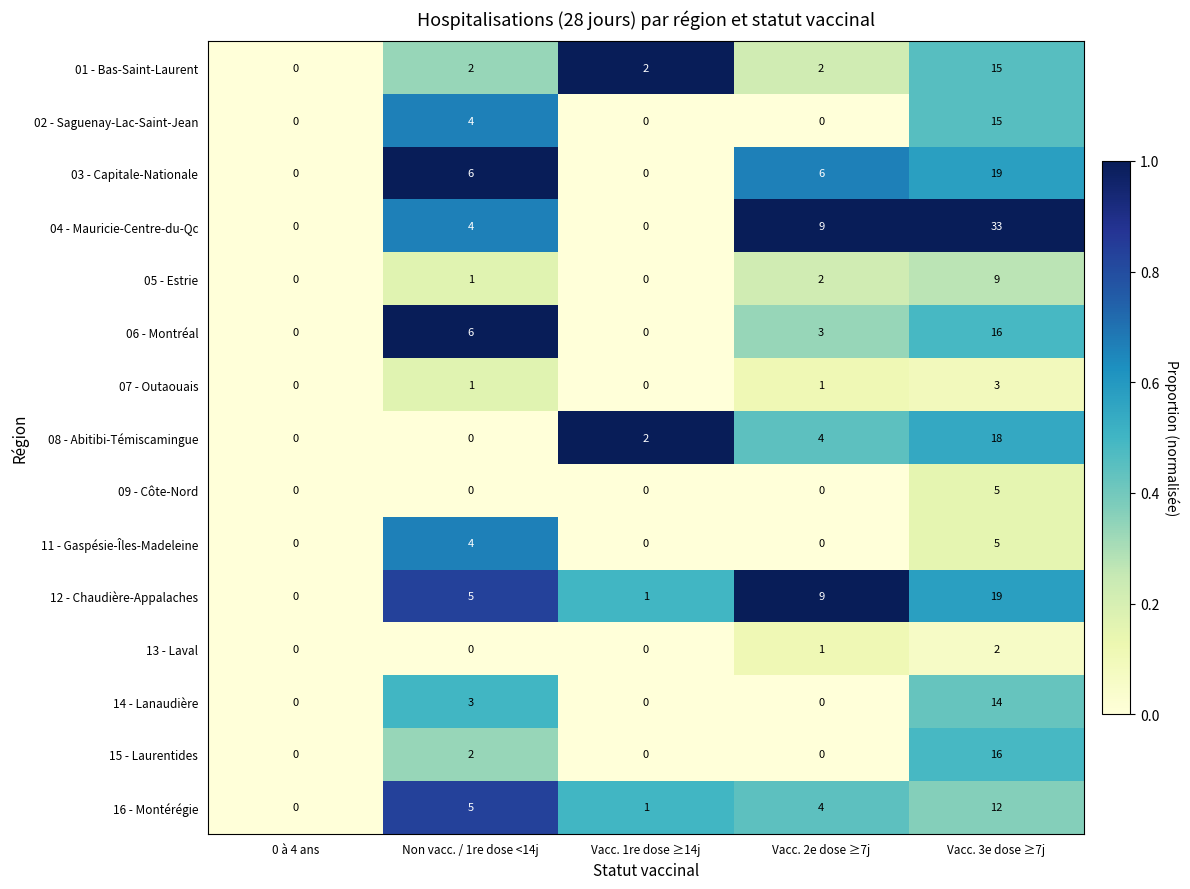

What is the maximum value shown in the chart?

33